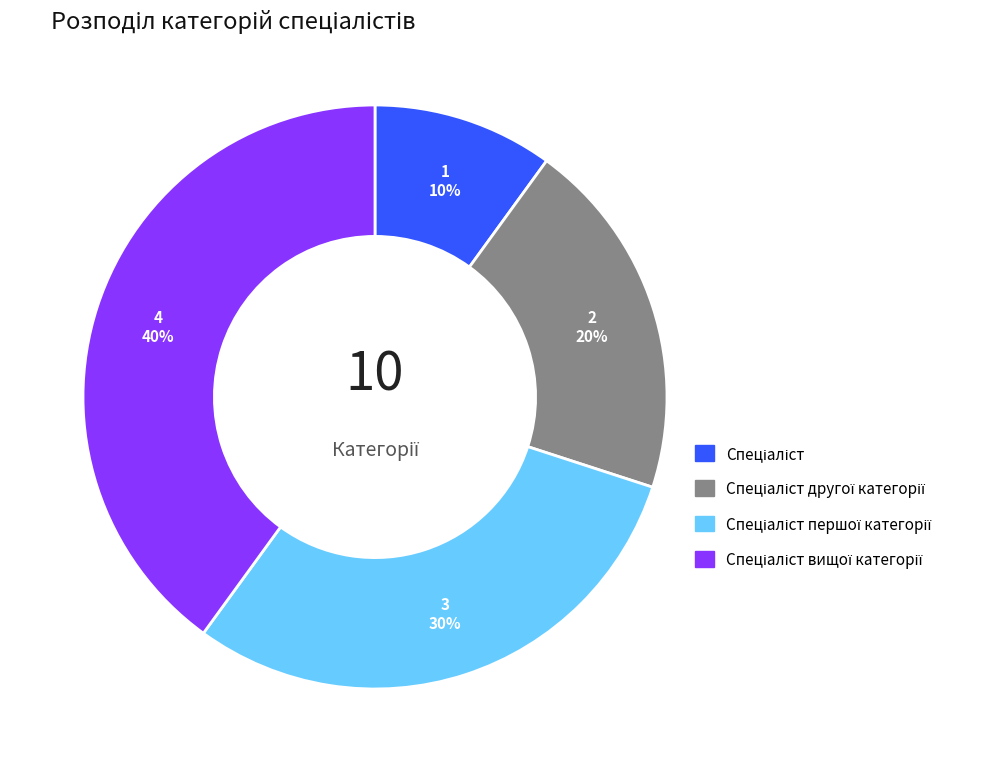

Does any single category account for the majority?

No